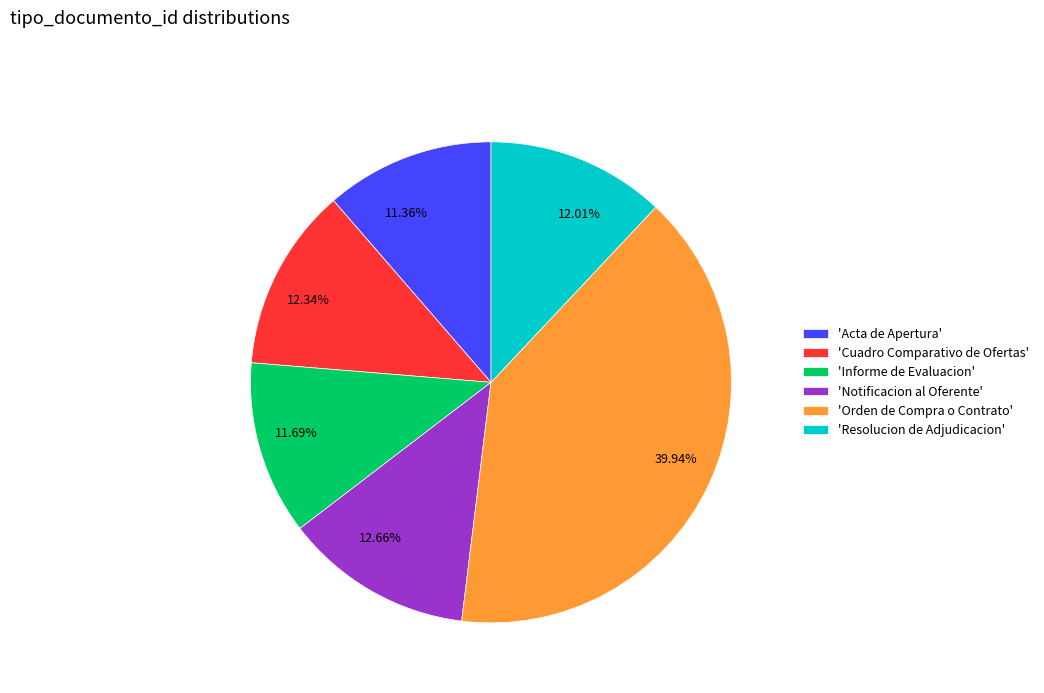

Between 39.94% and 12.01%, which is larger?

39.94%